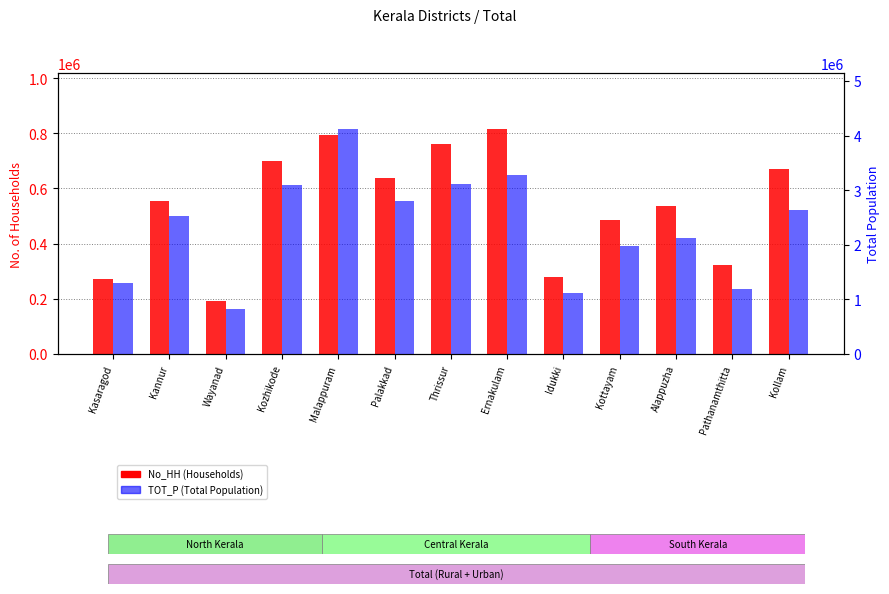

How many values in the TOT_P series are below 2523003?

6